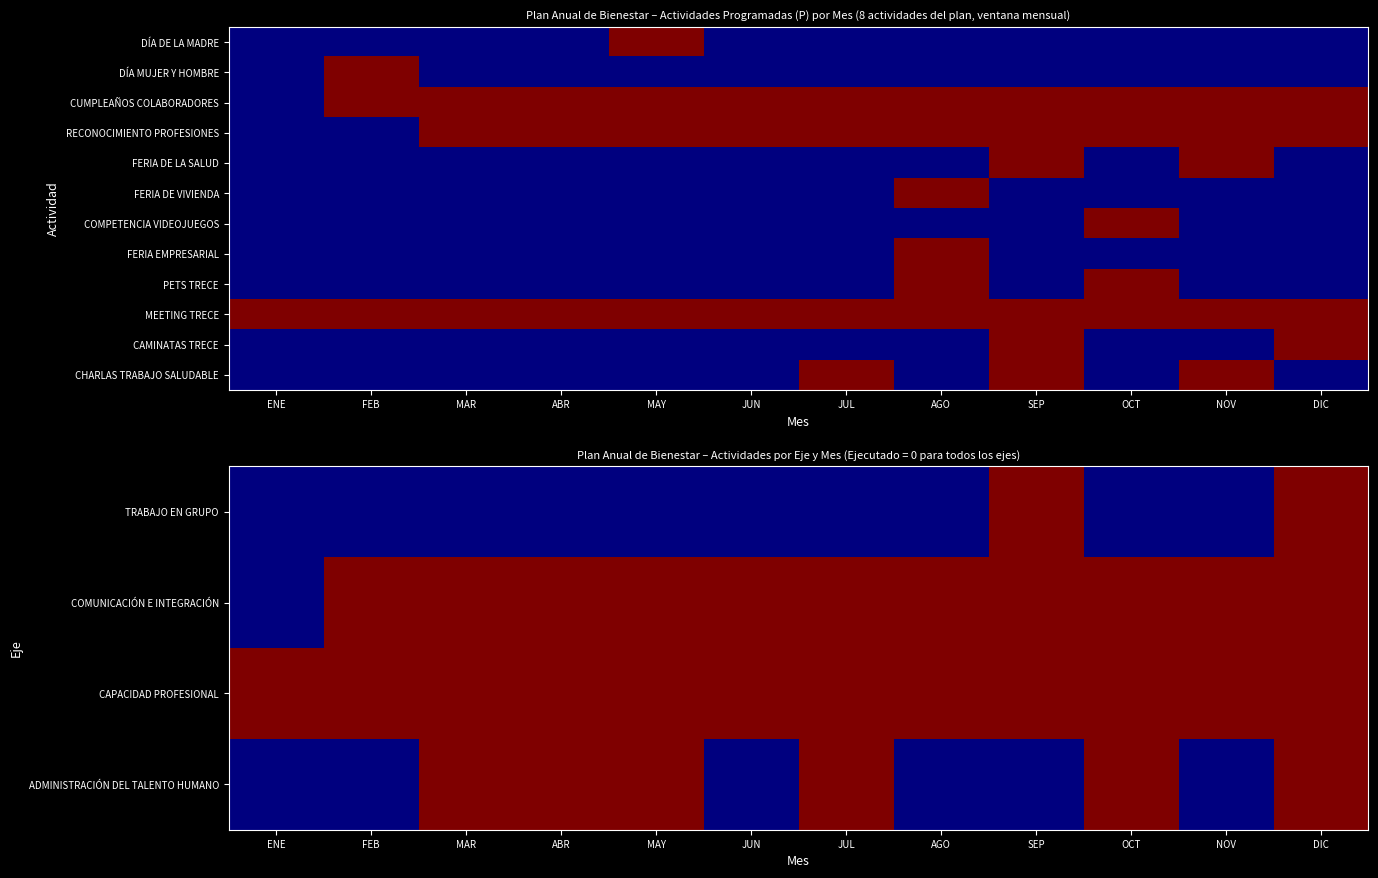

Which series has the largest range (max minus min)?

ADMINISTRACIÓN DEL TALENTO HUMANO